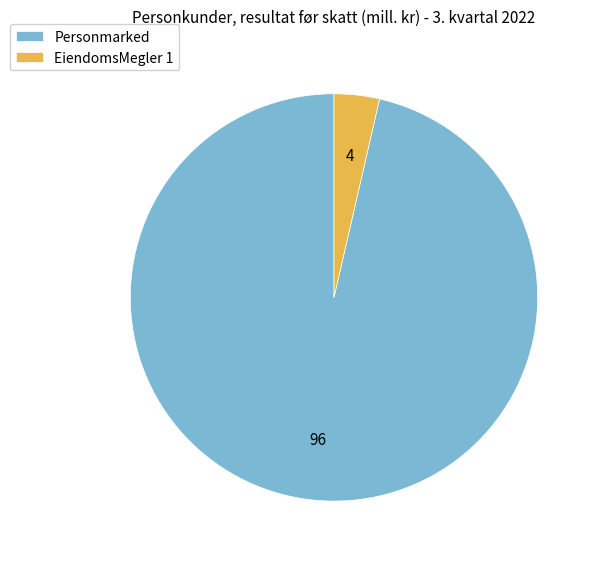

Which category has the smallest portion of the pie?

EiendomsMegler 1